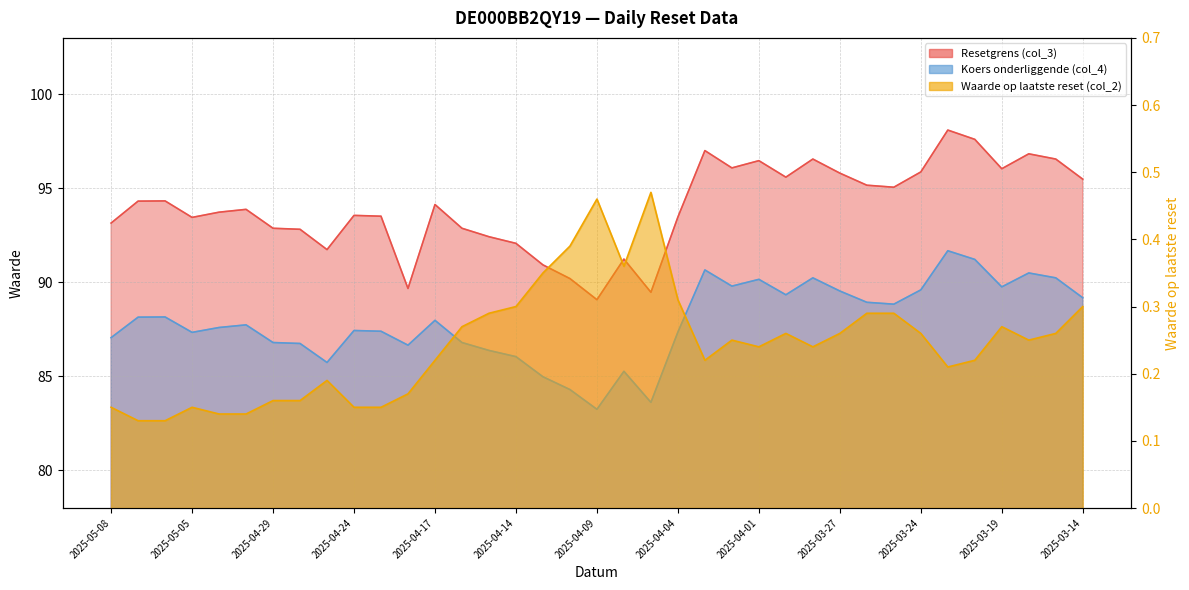

Reading left to right, list all the values displayed in this chart.

Resetgrens (col_3): 93.2	94.3	94.3	93.5	93.7	93.9	92.9	92.8	91.7	93.6	93.5	89.7	94.1	92.9	92.4	92.1	90.9	90.2	89.1	91.2	89.5	93.5	97.0	96.1	96.5	95.6	96.6	95.8	95.2	95.1	95.9	98.1	97.6	96.0	96.8	96.6	95.5
Koers onderliggende (col_4): 87.1	88.2	88.2	87.3	87.6	87.7	86.8	86.8	85.7	87.4	87.4	86.7	88.0	86.8	86.4	86.0	85.0	84.3	83.2	85.3	83.6	87.4	90.7	89.8	90.2	89.3	90.2	89.5	88.9	88.8	89.6	91.7	91.2	89.8	90.5	90.2	89.2
Waarde op laatste reset (col_2): 0.1	0.1	0.1	0.1	0.1	0.1	0.2	0.2	0.2	0.1	0.1	0.2	0.2	0.3	0.3	0.3	0.3	0.4	0.5	0.4	0.5	0.3	0.2	0.2	0.2	0.3	0.2	0.3	0.3	0.3	0.3	0.2	0.2	0.3	0.2	0.3	0.3